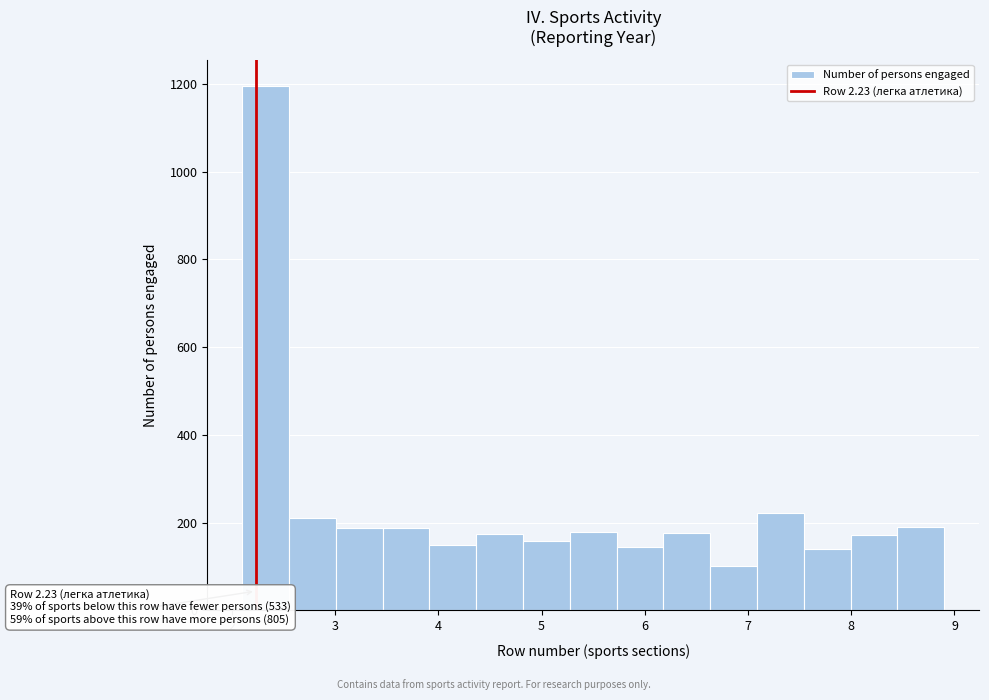

Which range on the x-axis has the tallest bar?

2.1 to 2.6